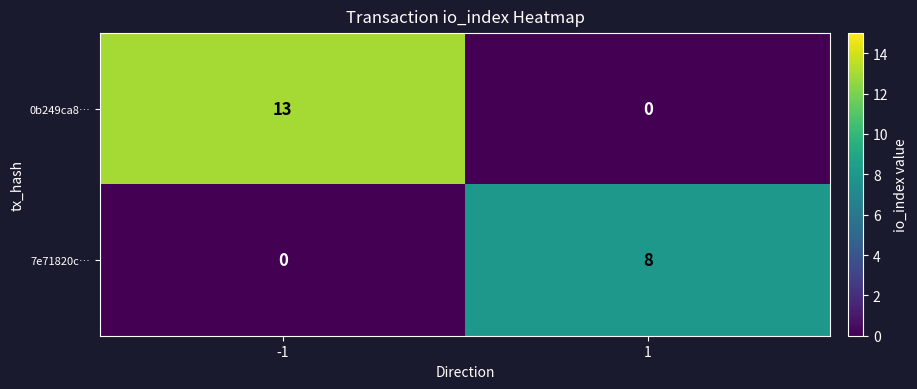

Is it true that 7e71820c… equals 5 at -1?

False